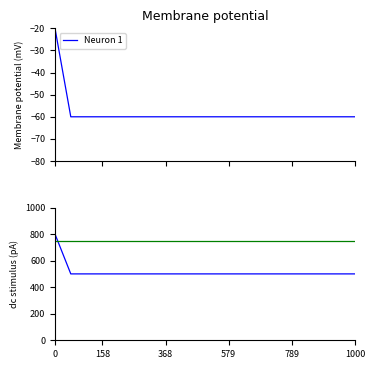

What is the sum of all yearbooks_002919-003 values?

10300